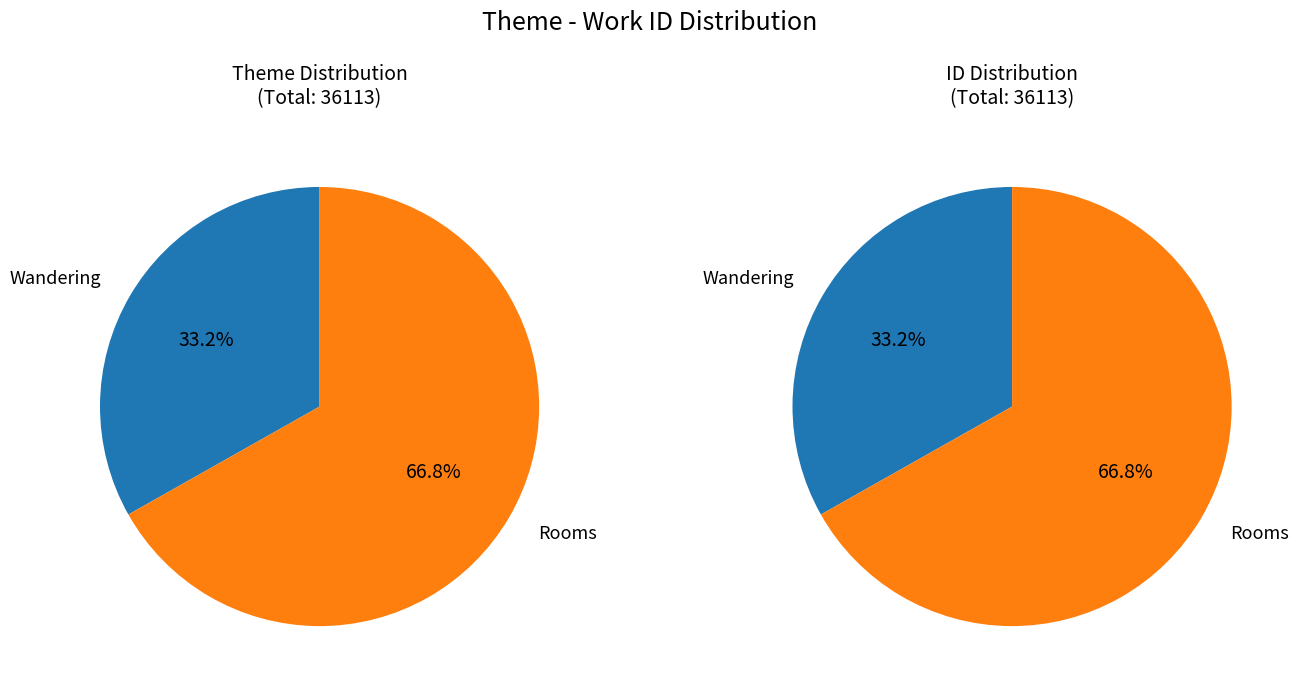

Do Wandering and Rooms together represent more than half of the pie?

Yes